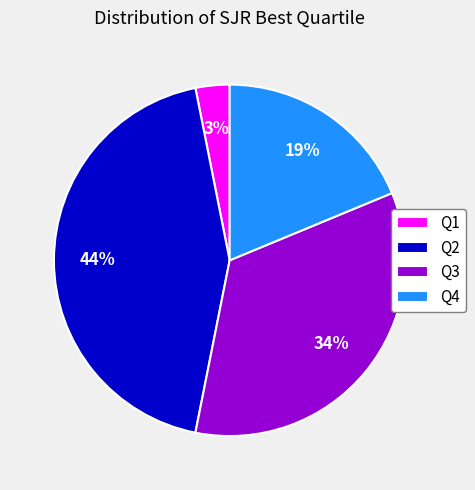

Which category has the smallest portion of the pie?

Q1